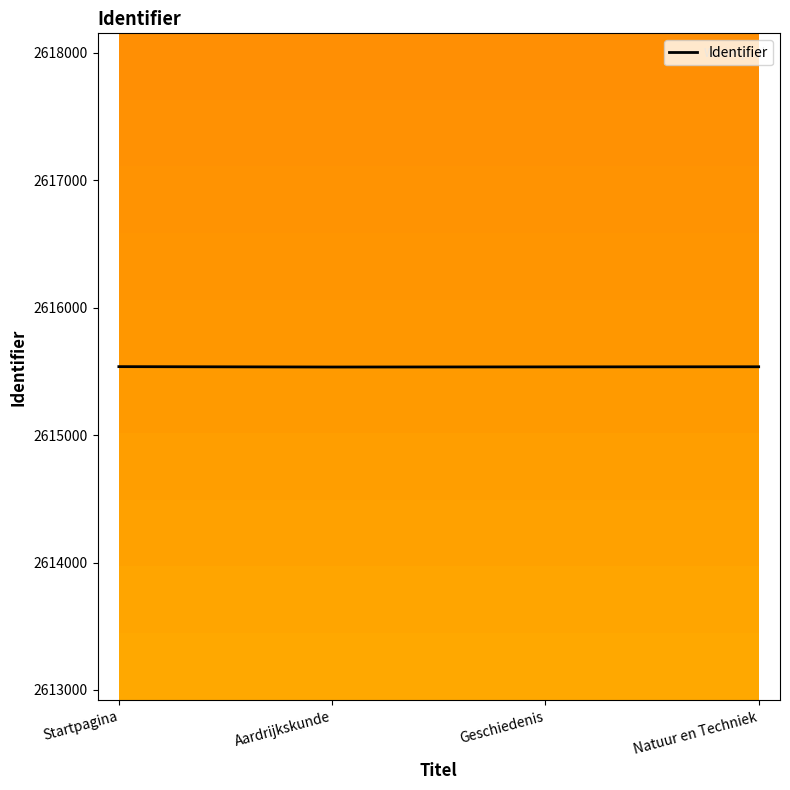

What is the smallest value displayed?

2615534